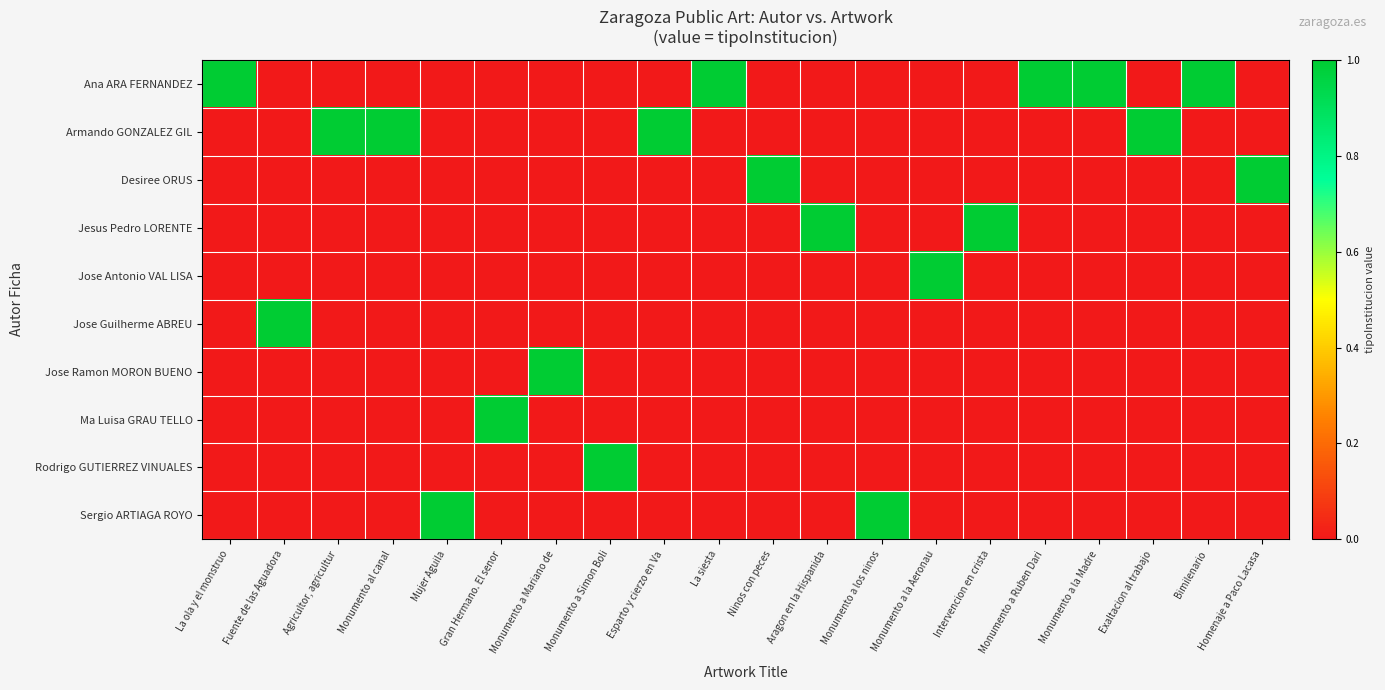

At which category is the sum across all series the highest?

La ola y el monstruo